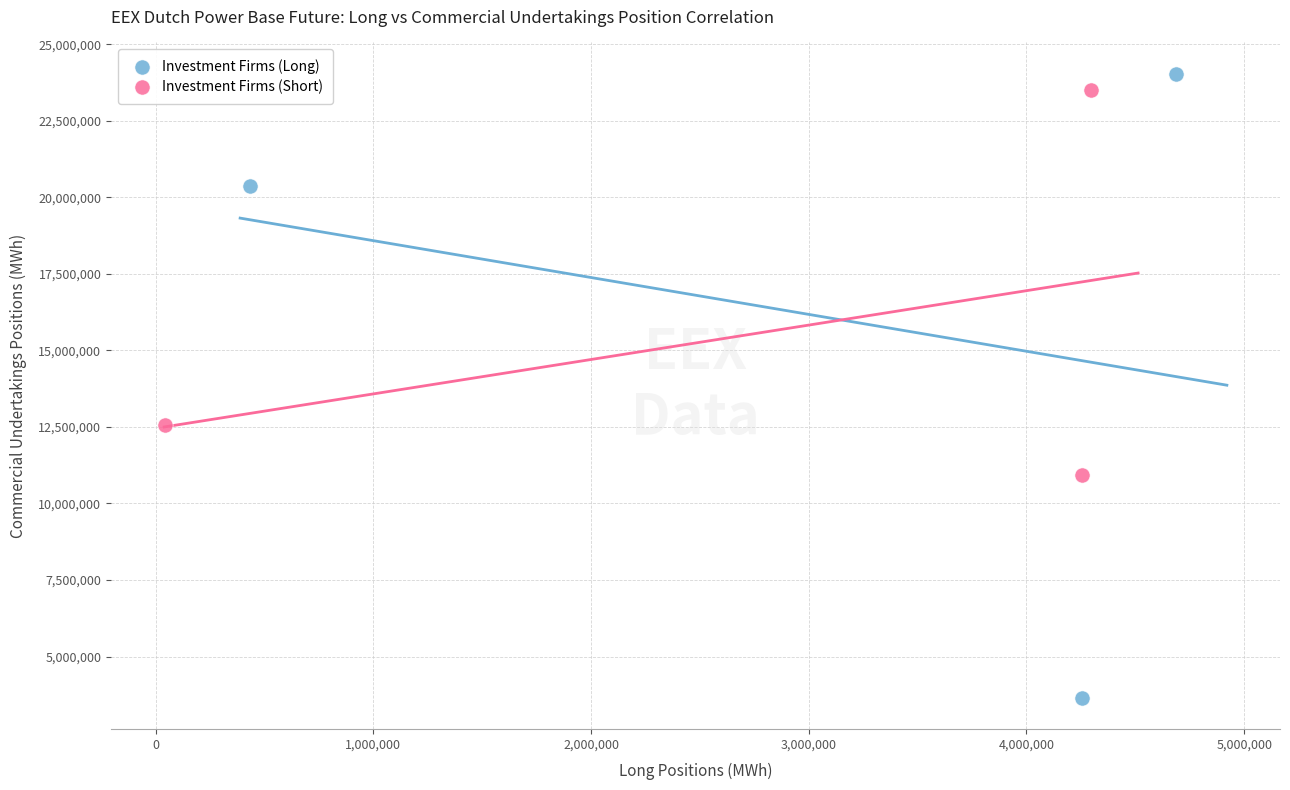

Which series has the largest Y range (max minus min)?

Investment Firms (Long)